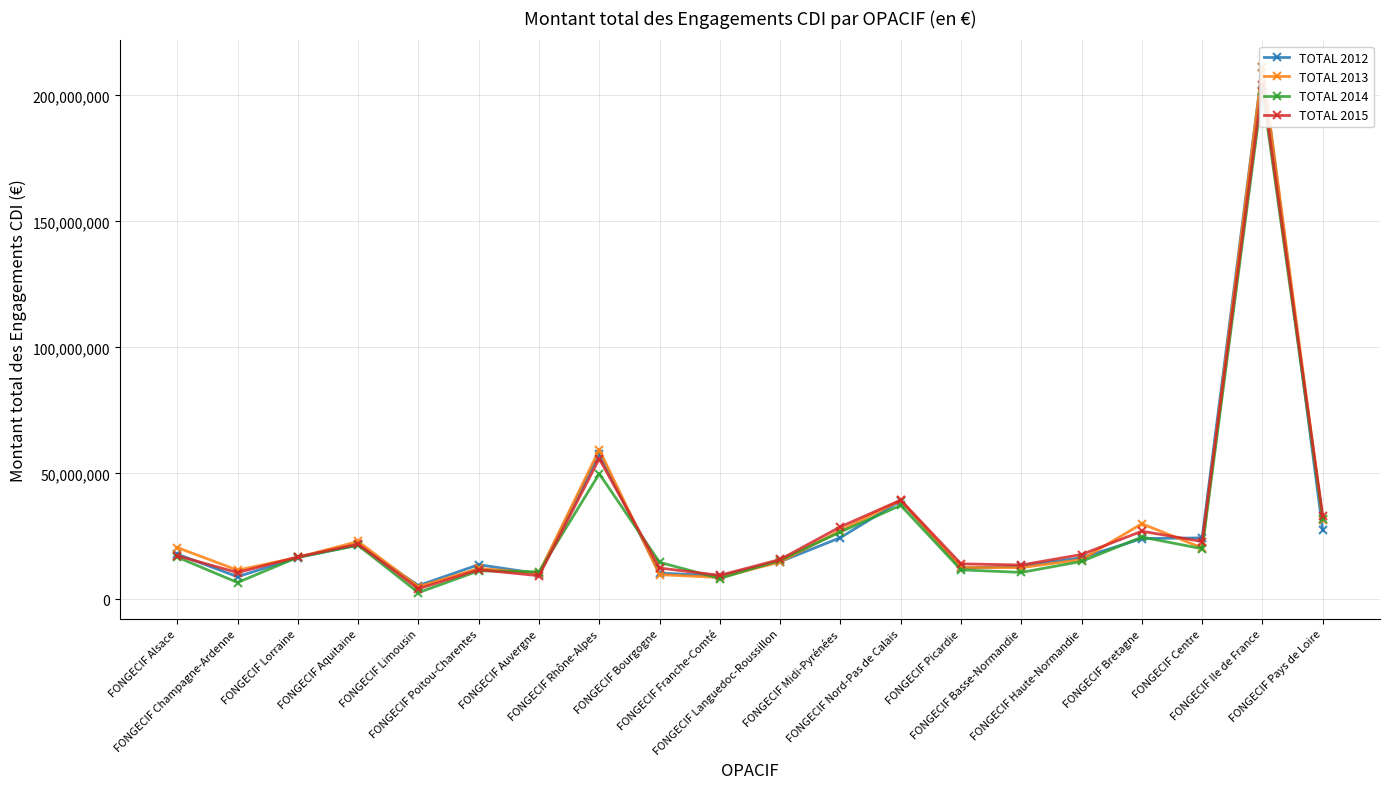

Count the number of data series in this chart.

4